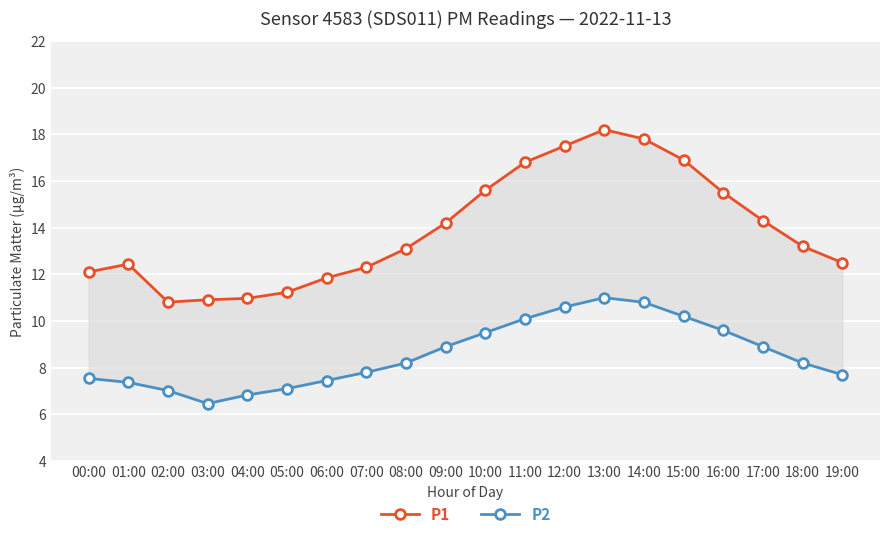

Reading right to left, transcribe all the data shown in this chart.

P1: 19:00=12.5	18:00=13.2	17:00=14.3	16:00=15.5	15:00=16.9	14:00=17.8	13:00=18.2	12:00=17.5	11:00=16.8	10:00=15.6	09:00=14.2	08:00=13.1	07:00=12.3	06:00=11.8	05:00=11.2	04:00=11.0	03:00=10.9	02:00=10.8	01:00=12.4	00:00=12.1
P2: 19:00=7.7	18:00=8.2	17:00=8.9	16:00=9.6	15:00=10.2	14:00=10.8	13:00=11.0	12:00=10.6	11:00=10.1	10:00=9.5	09:00=8.9	08:00=8.2	07:00=7.8	06:00=7.5	05:00=7.1	04:00=6.8	03:00=6.5	02:00=7.0	01:00=7.4	00:00=7.5